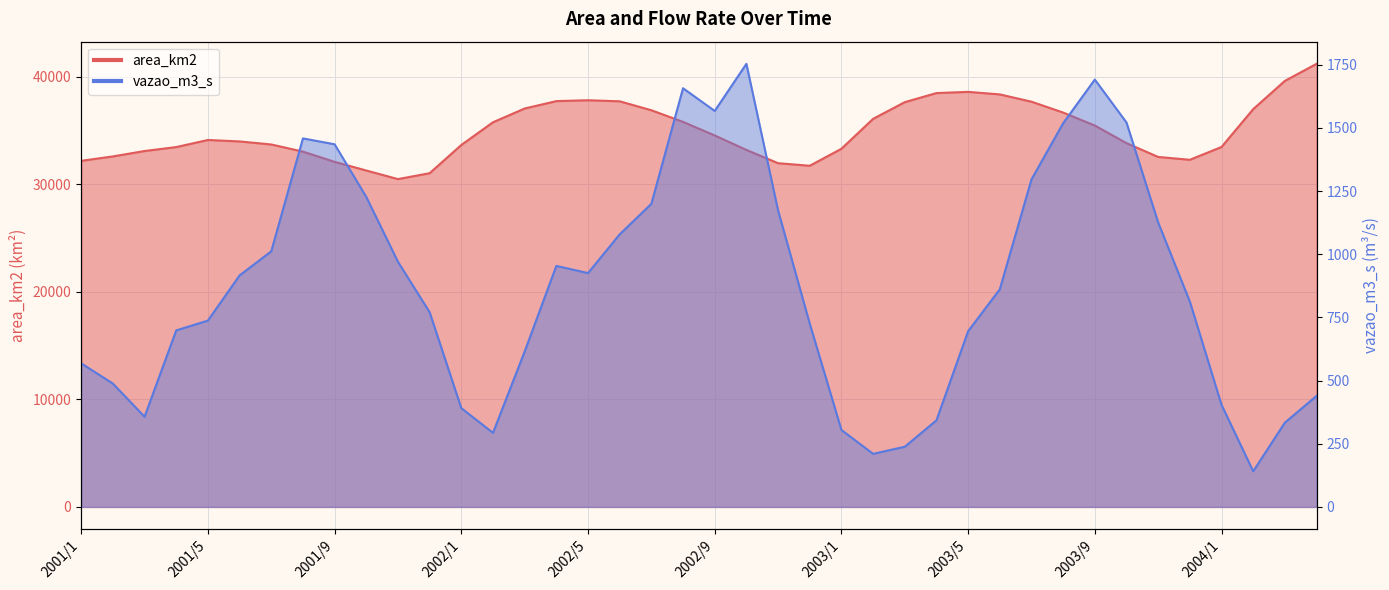

At which category does the chart reach its peak across all series?

2004/4